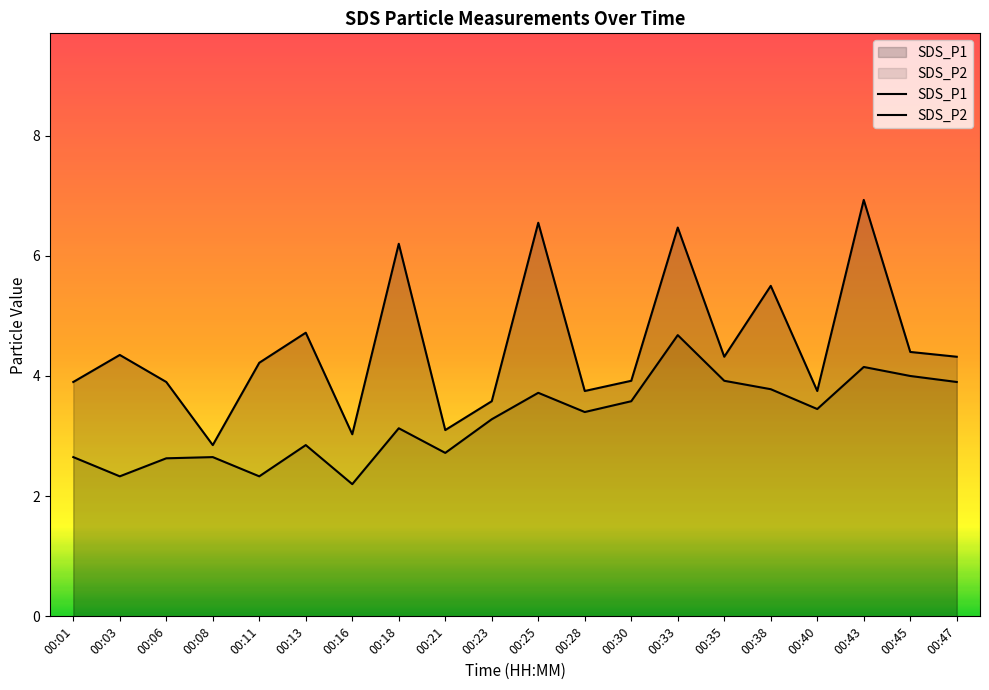

Where is the first local maximum for SDS_P2?

00:08